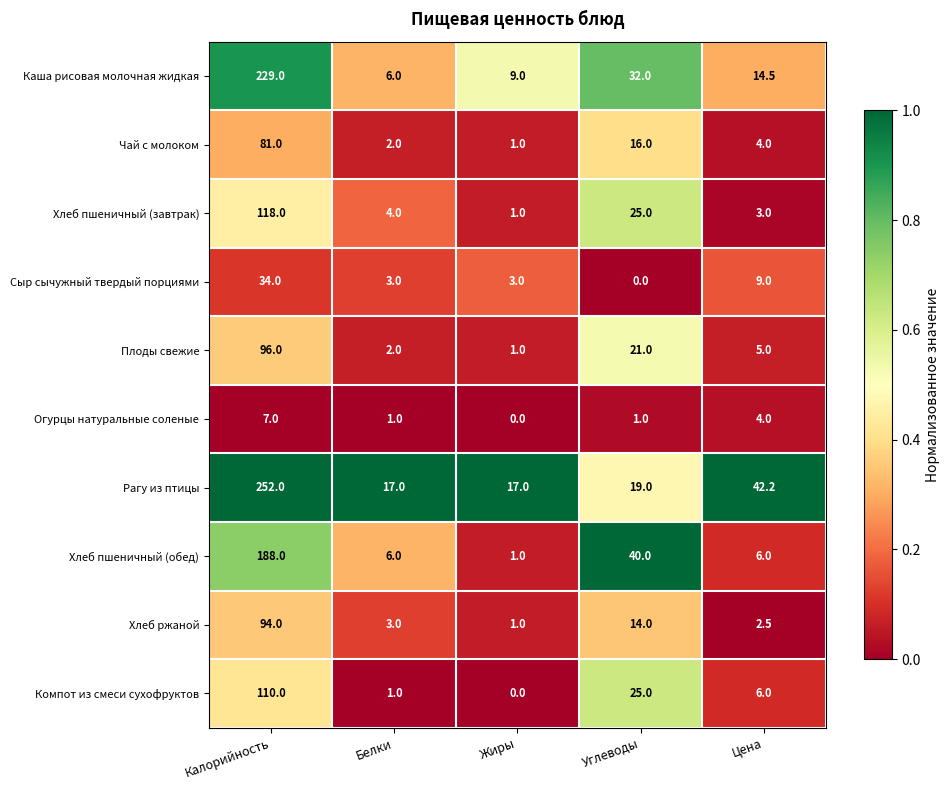

List the series in order of their peak value, highest first.

Рагу из птицы, Каша рисовая молочная жидкая, Хлеб пшеничный (обед), Хлеб пшеничный (завтрак), Компот из смеси сухофруктов, Плоды свежие, Хлеб ржаной, Чай с молоком, Сыр сычужный твердый порциями, Огурцы натуральные соленые